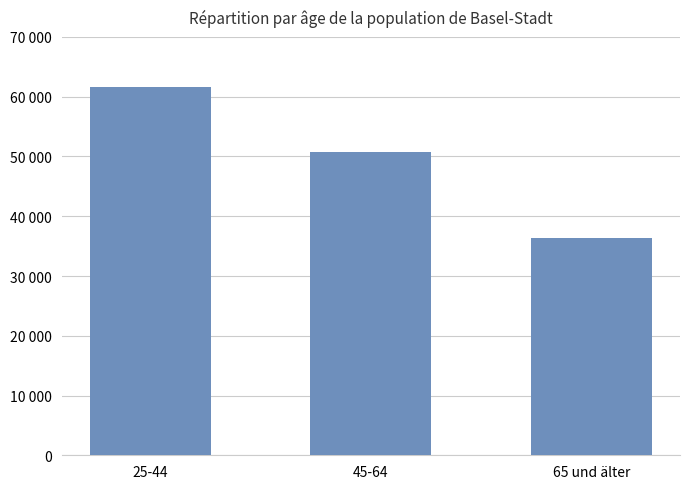

How many values are between 36327 and 61699?

3